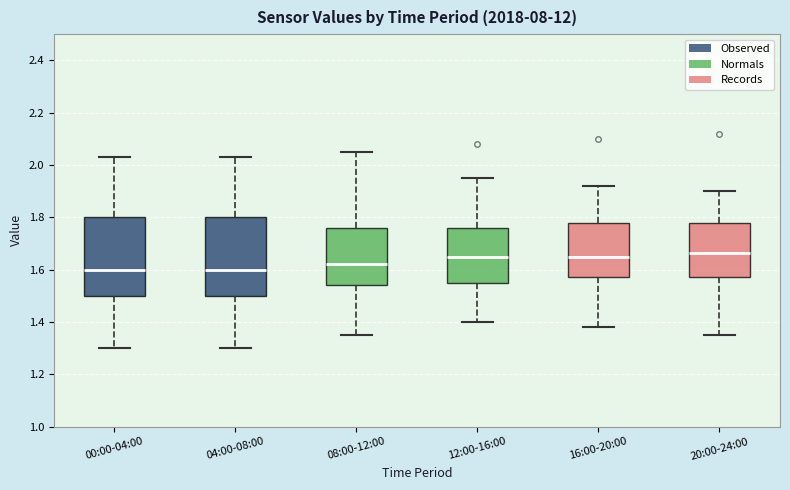

Reading left to right, read every box against the y-axis: the position of its median line, the range the box covers, and the ends of its whiskers. The values are not printed on the chart, so give them approximately, as read against the axis.

00:00-04:00: median 1.60, box 1.50 to 1.80, whiskers 1.30 to 2.04
04:00-08:00: median 1.60, box 1.50 to 1.80, whiskers 1.30 to 2.04
08:00-12:00: median 1.62, box 1.54 to 1.76, whiskers 1.36 to 2.06
12:00-16:00: median 1.66, box 1.56 to 1.76, whiskers 1.40 to 1.96
16:00-20:00: median 1.66, box 1.58 to 1.78, whiskers 1.38 to 1.92
20:00-24:00: median 1.66, box 1.58 to 1.78, whiskers 1.36 to 1.90